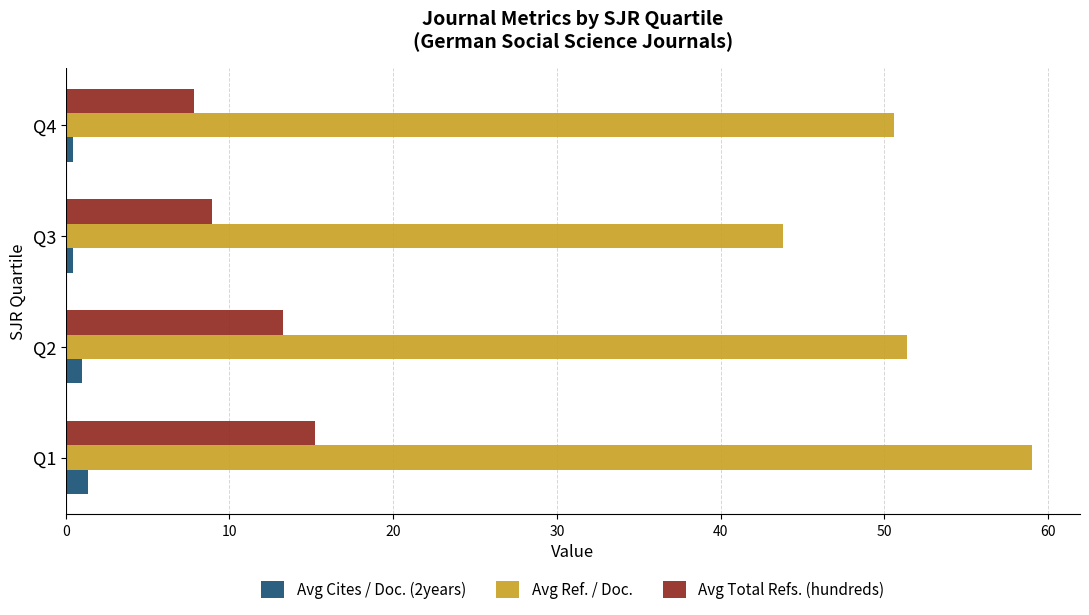

Which series has the largest total across all categories?

Avg Ref. / Doc.